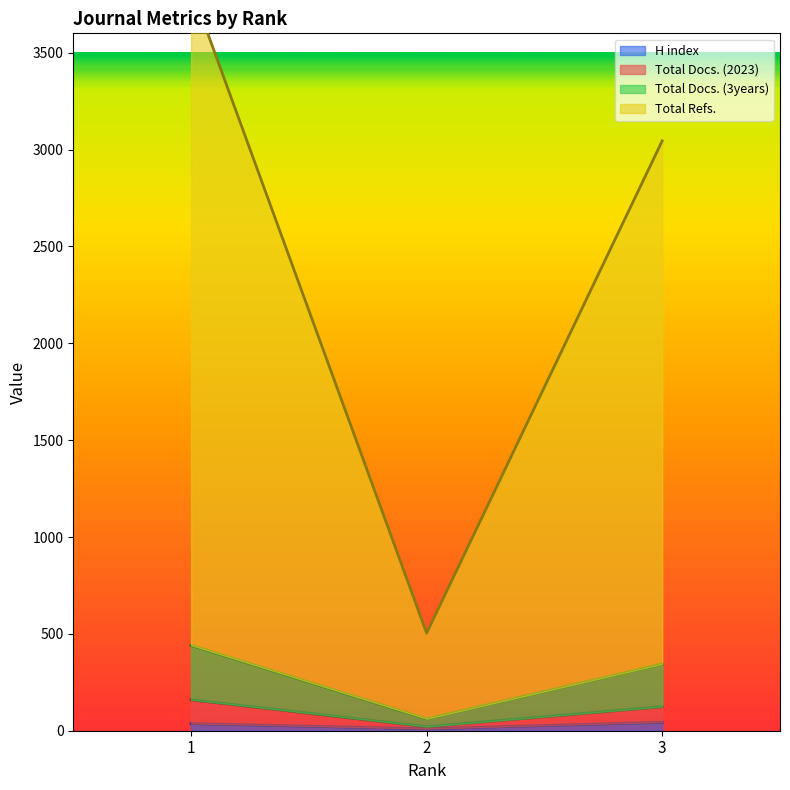

List the labels in order of Total Docs. (3years) value, smallest first.

2, 3, 1